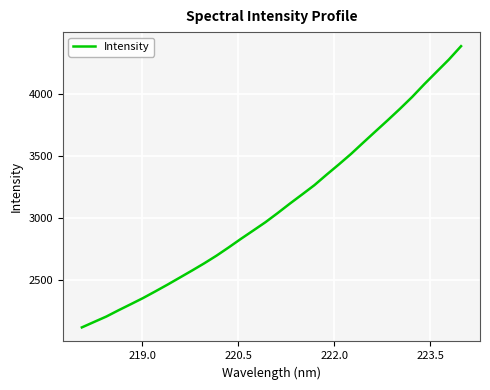

What is the difference between the maximum and minimum values?

2260.9